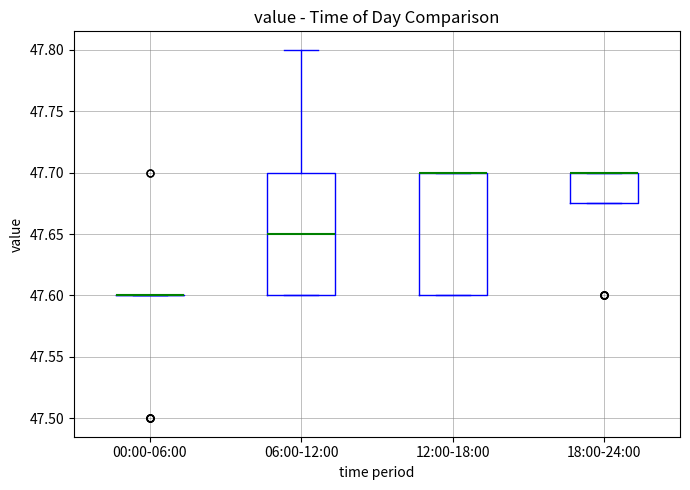

Reading left to right, transcribe this box plot: for each box, give where its median line is, the range the box spans, and where its two whiskers end, as read against the y-axis. The values are not printed on the chart, so give them approximately, as read against the axis.

00:00-06:00: box collapsed to a line at 47.600, whiskers 47.600 to 47.600
06:00-12:00: median 47.650, box 47.600 to 47.700, whiskers 47.600 to 47.800
12:00-18:00: median 47.700 (drawn on the box's upper edge), box 47.600 to 47.700, whiskers 47.600 to 47.700
18:00-24:00: median 47.700 (drawn on the box's upper edge), box 47.675 to 47.700, whiskers 47.675 to 47.700